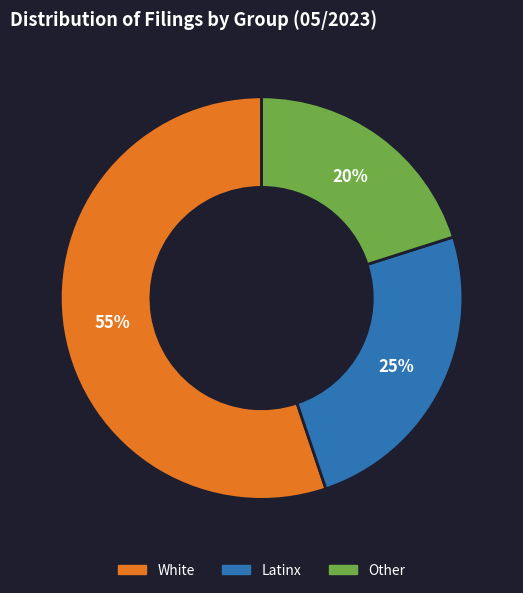

What percentage is the Other slice, to the nearest percent?

20%